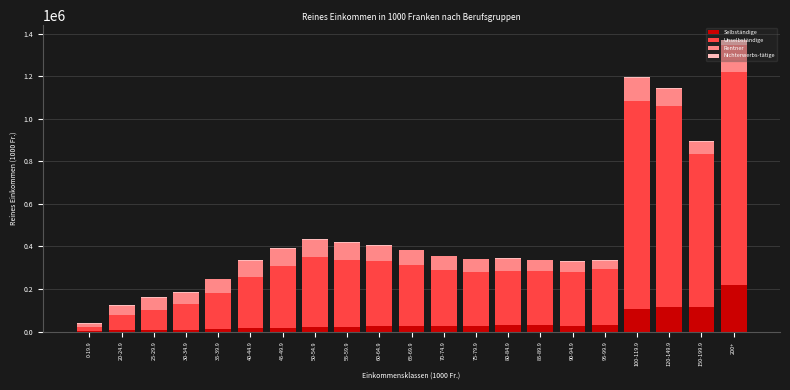

What is the highest value of the Selbständige series?

221063.9